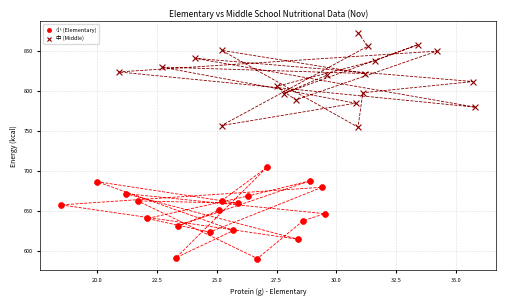

Which series contains the highest Y value?

中 (Middle)